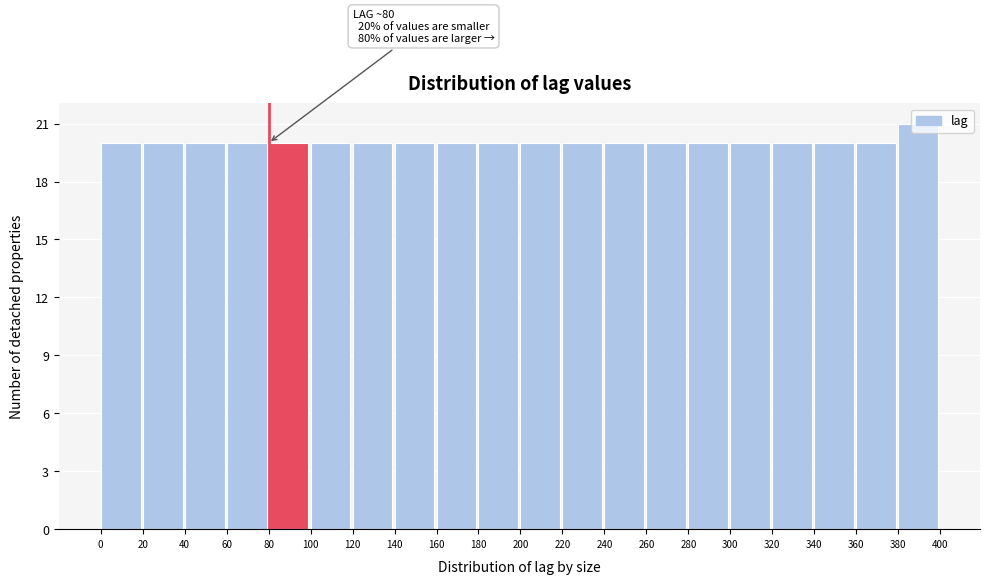

Over which range of the x-axis is the bar tallest?

380 to 400